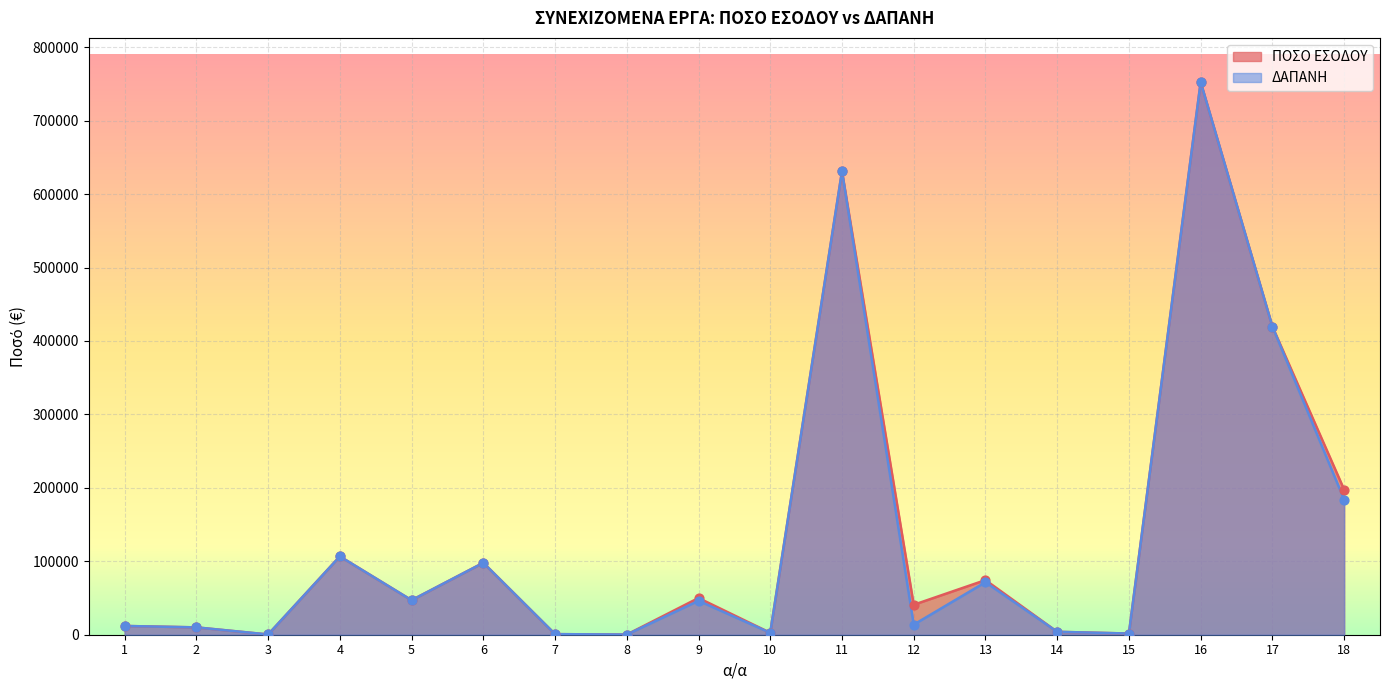

Which series has the largest Y range (max minus min)?

ΠΟΣΟ ΕΣΟΔΟΥ